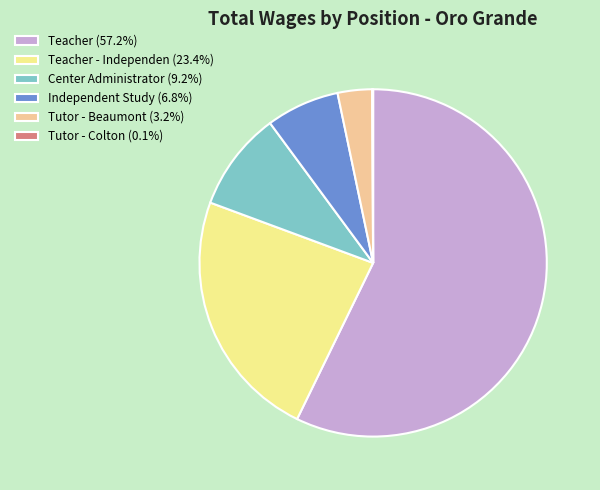

Is there a majority slice in this chart?

Yes